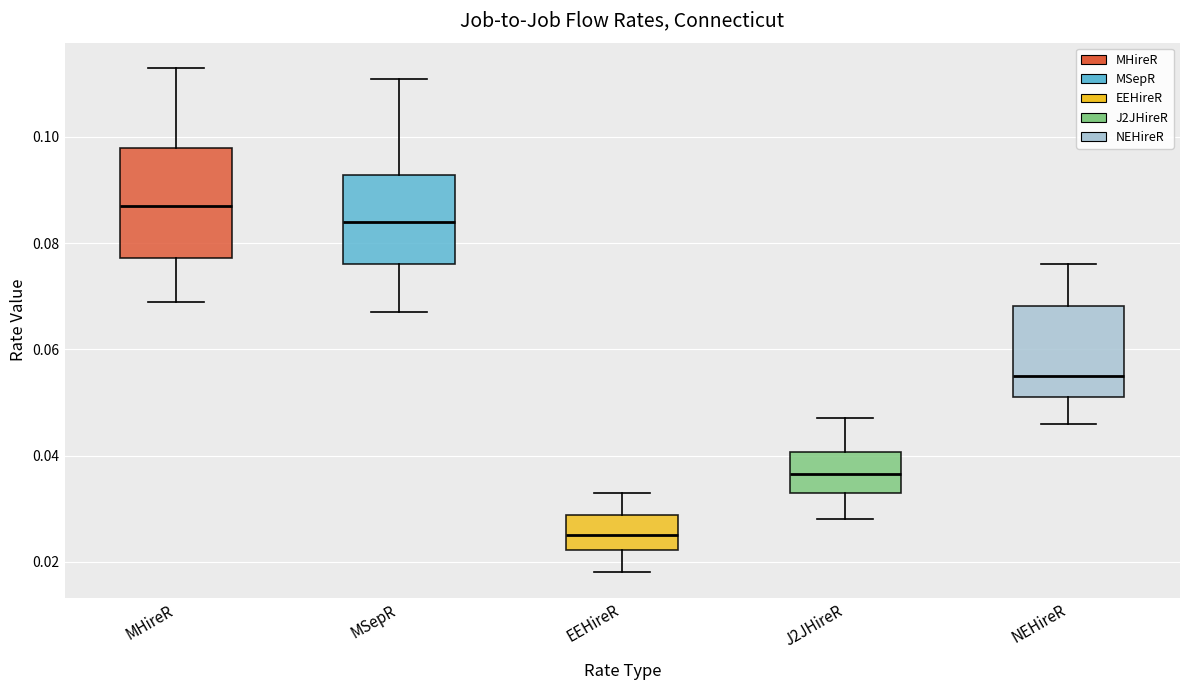

Reading left to right, transcribe this box plot: for each box, give where its median line is, the range the box spans, and where its two whiskers end, as read against the y-axis. The values are not printed on the chart, so give them approximately, as read against the axis.

MHireR: median 0.088, box 0.078 to 0.098, whiskers 0.070 to 0.114
MSepR: median 0.084, box 0.076 to 0.092, whiskers 0.068 to 0.112
EEHireR: median 0.026, box 0.022 to 0.028, whiskers 0.018 to 0.034
J2JHireR: median 0.036, box 0.034 to 0.040, whiskers 0.028 to 0.048
NEHireR: median 0.056, box 0.052 to 0.068, whiskers 0.046 to 0.076